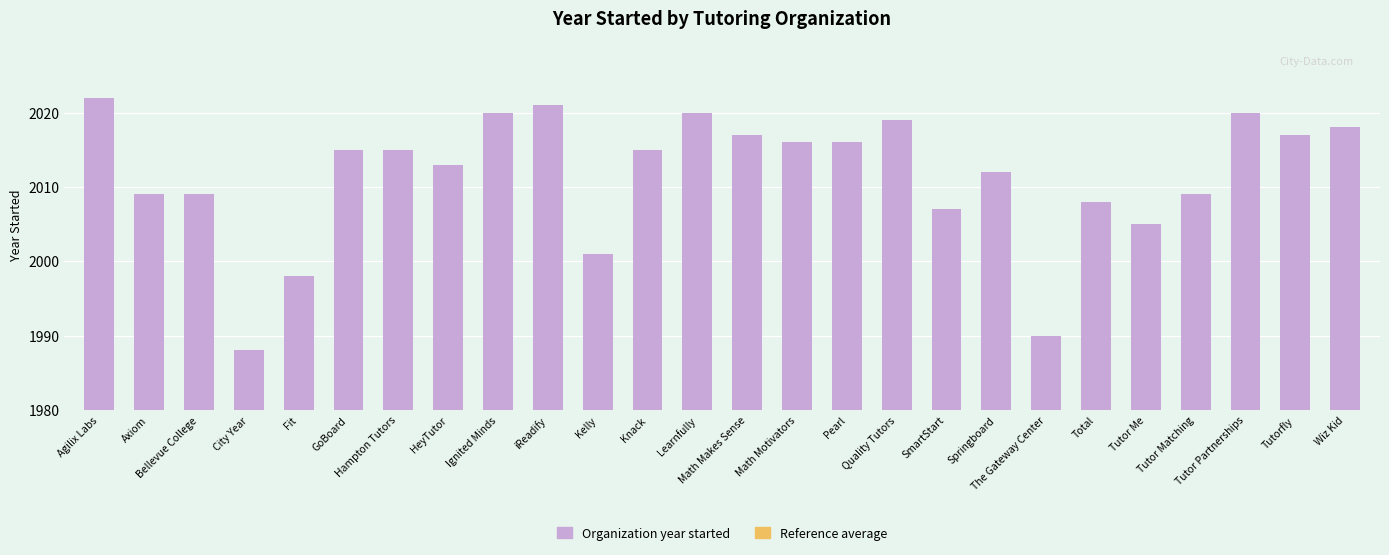

Count the number of data series in this chart.

1